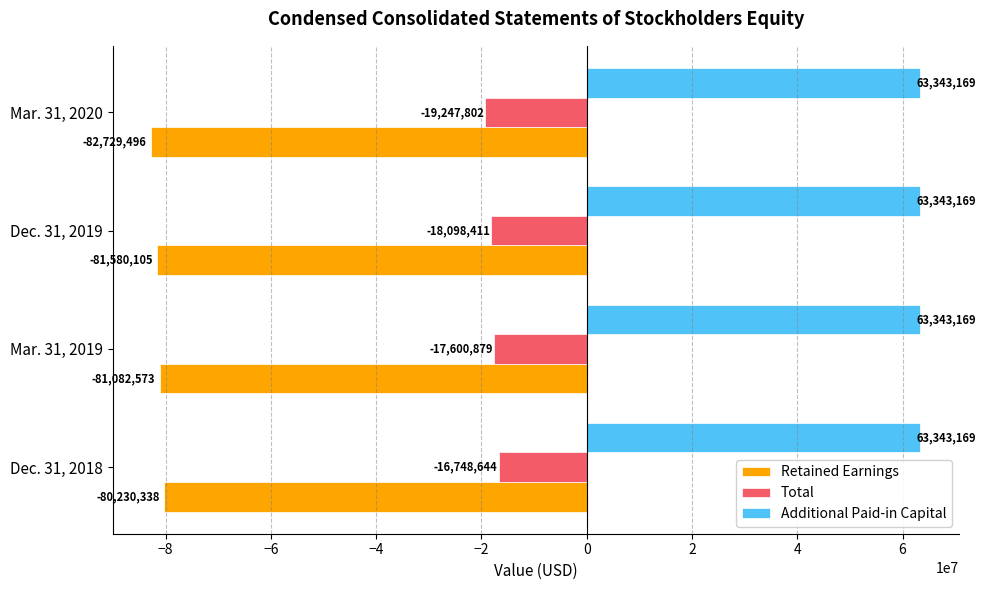

Is the value of Retained Earnings at Mar. 31, 2019 greater than the value of Additional Paid-in Capital at Dec. 31, 2019?

No